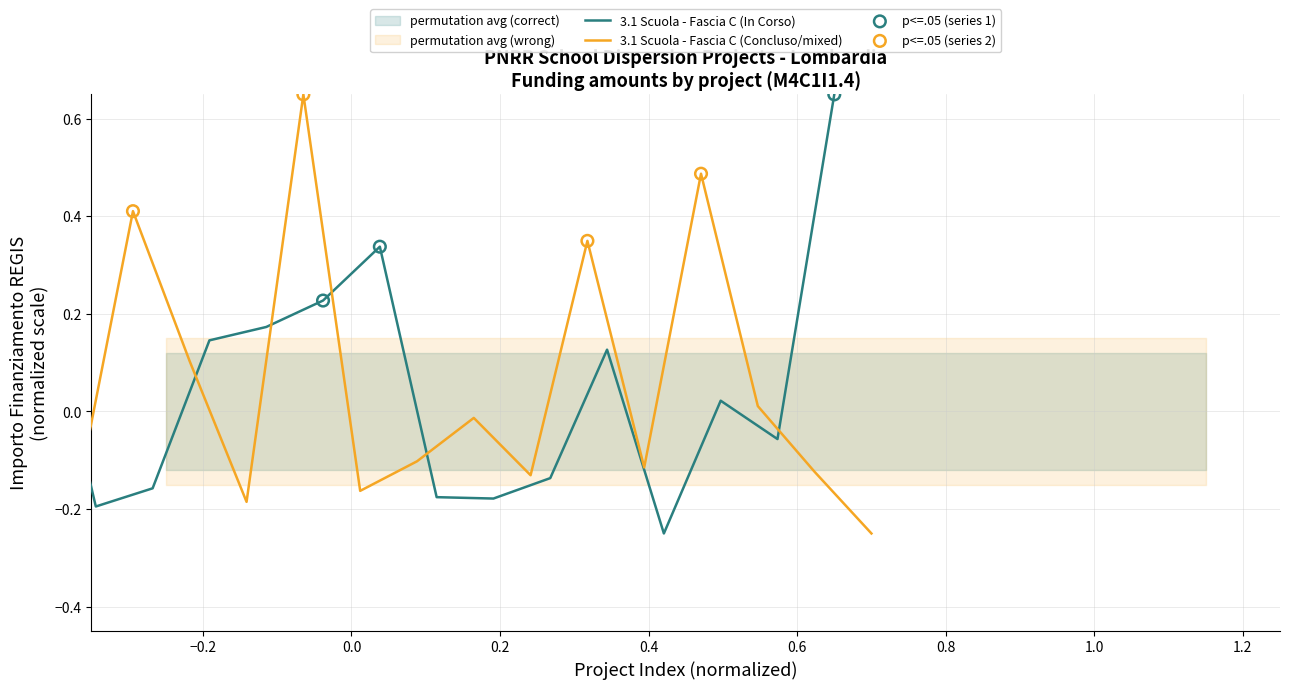

At how many categories does at least one series exceed 0?

14